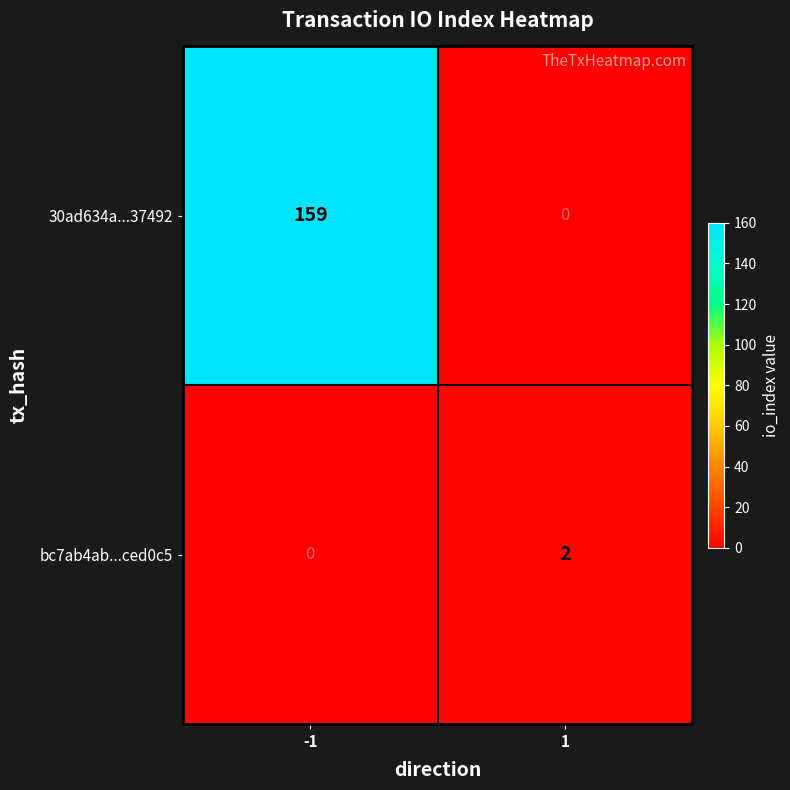

Reading left to right, extract all data points from this chart.

30ad634a...37492: 159	0
bc7ab4ab...ced0c5: 0	2